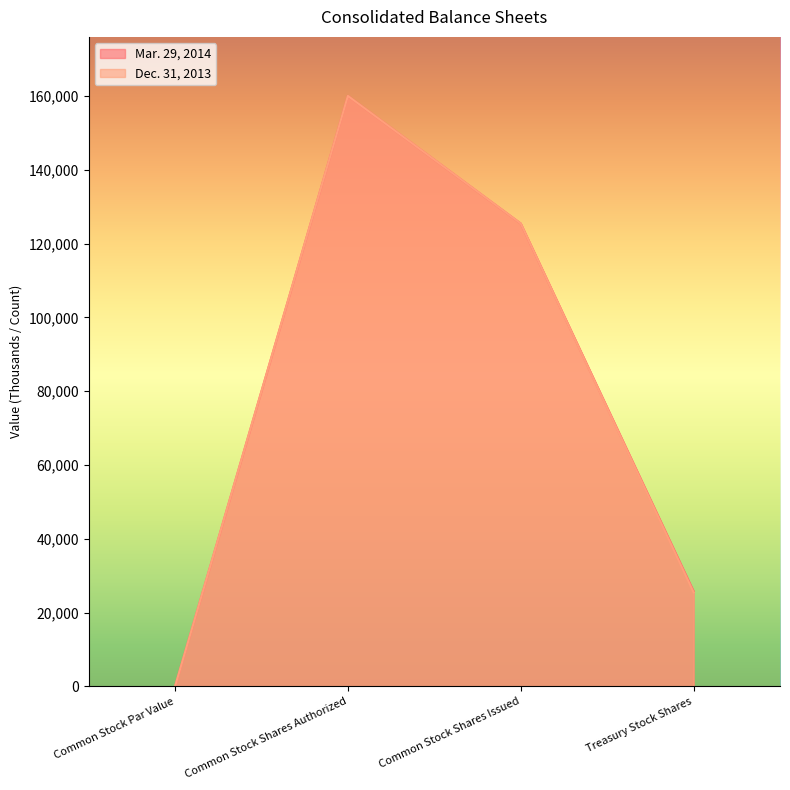

What are all the series names shown in the legend?

Mar. 29, 2014, Dec. 31, 2013